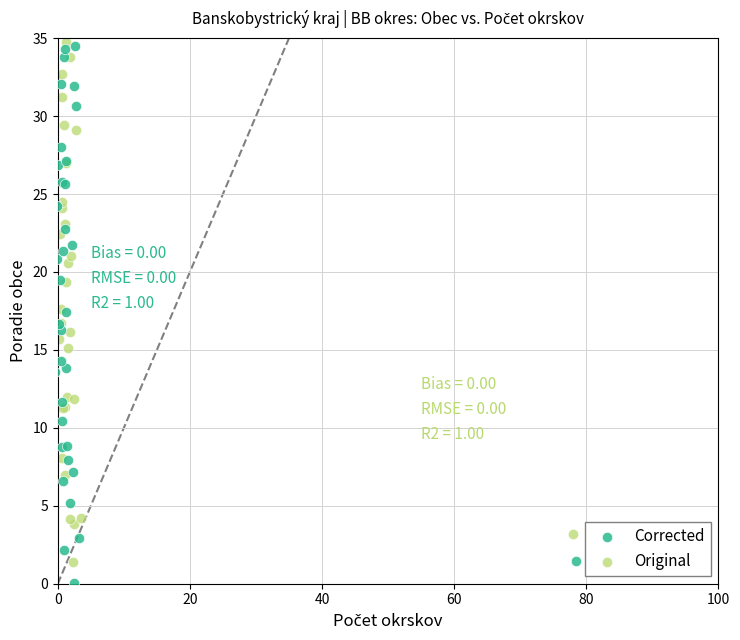

Which series reaches the maximum Y coordinate?

Original